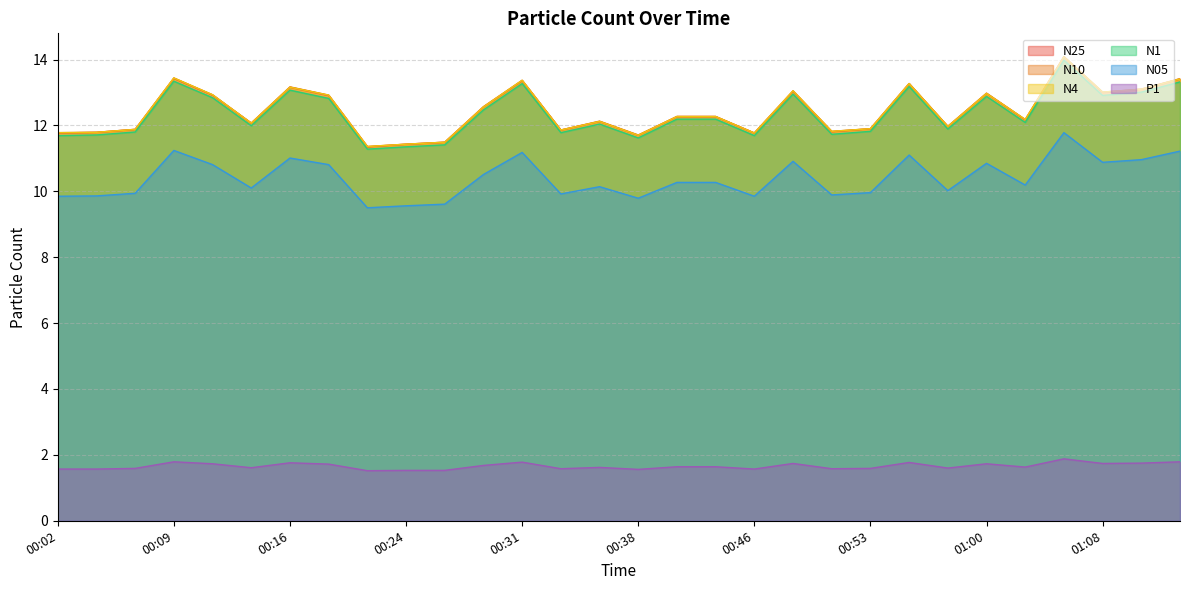

How many interior local peaks does the N25 series have?

8